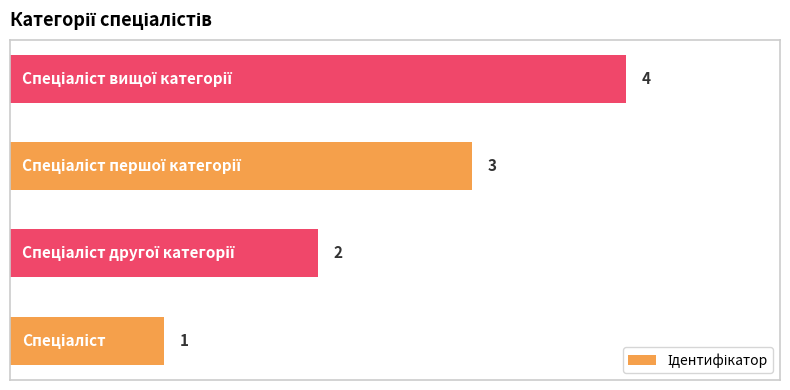

How many values are between 2 and 4?

3